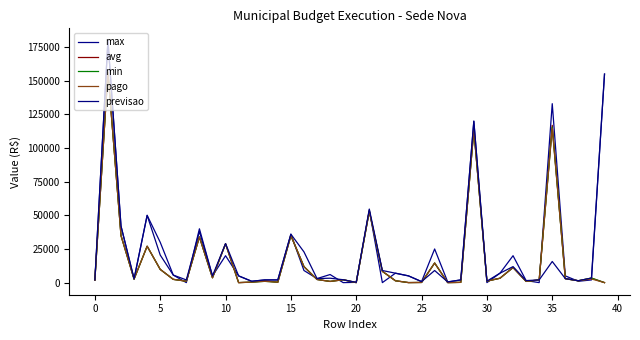

True or false: previsao and max cross at least once.

True